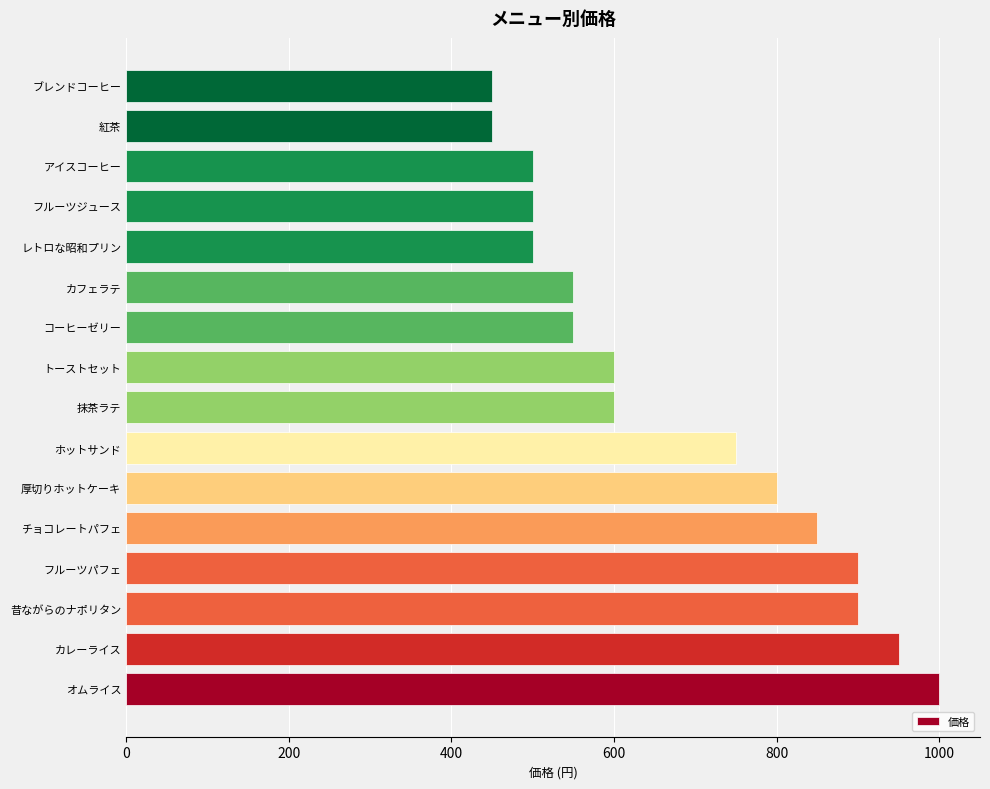

Reading bottom to top, extract all data points from this chart.

1000	950	900	900	850	800	750	600	600	550	550	500	500	500	450	450